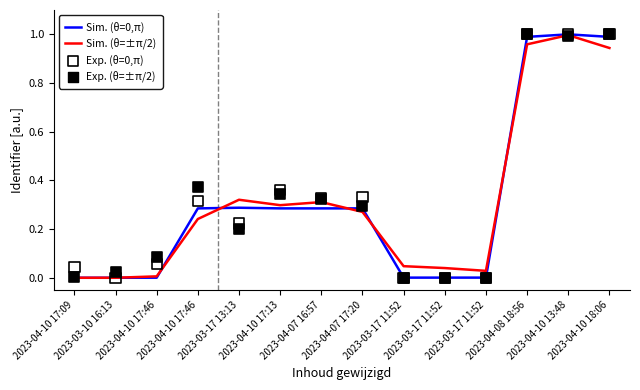

What is the total value across all series at 2023-04-10 18:06?

3.9